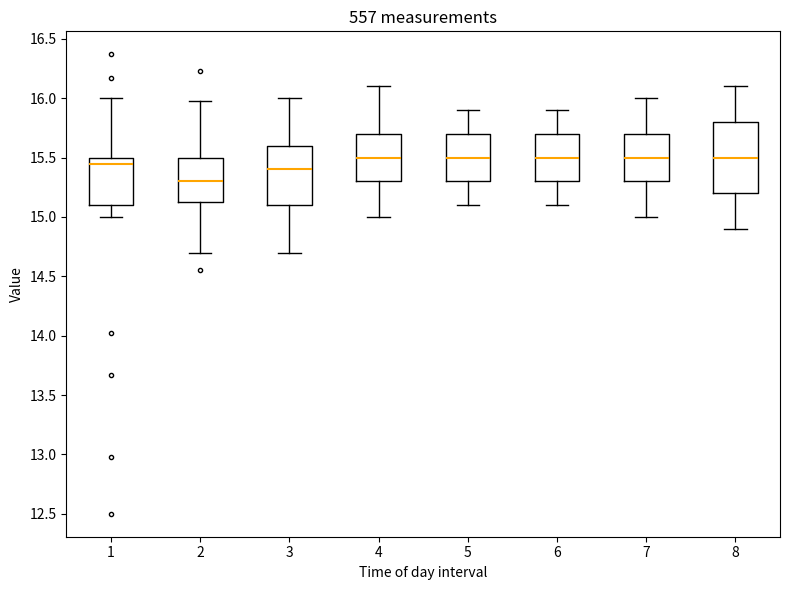

Reading left to right, read every box against the y-axis: the position of its median line, the range the box covers, and the ends of its whiskers. The values are not printed on the chart, so give them approximately, as read against the axis.

1: median 15.45, box 15.10 to 15.50, whiskers 15.00 to 16.00
2: median 15.30, box 15.15 to 15.50, whiskers 14.70 to 16.00
3: median 15.40, box 15.10 to 15.60, whiskers 14.70 to 16.00
4: median 15.50, box 15.30 to 15.70, whiskers 15.00 to 16.10
5: median 15.50, box 15.30 to 15.70, whiskers 15.10 to 15.90
6: median 15.50, box 15.30 to 15.70, whiskers 15.10 to 15.90
7: median 15.50, box 15.30 to 15.70, whiskers 15.00 to 16.00
8: median 15.50, box 15.20 to 15.80, whiskers 14.90 to 16.10